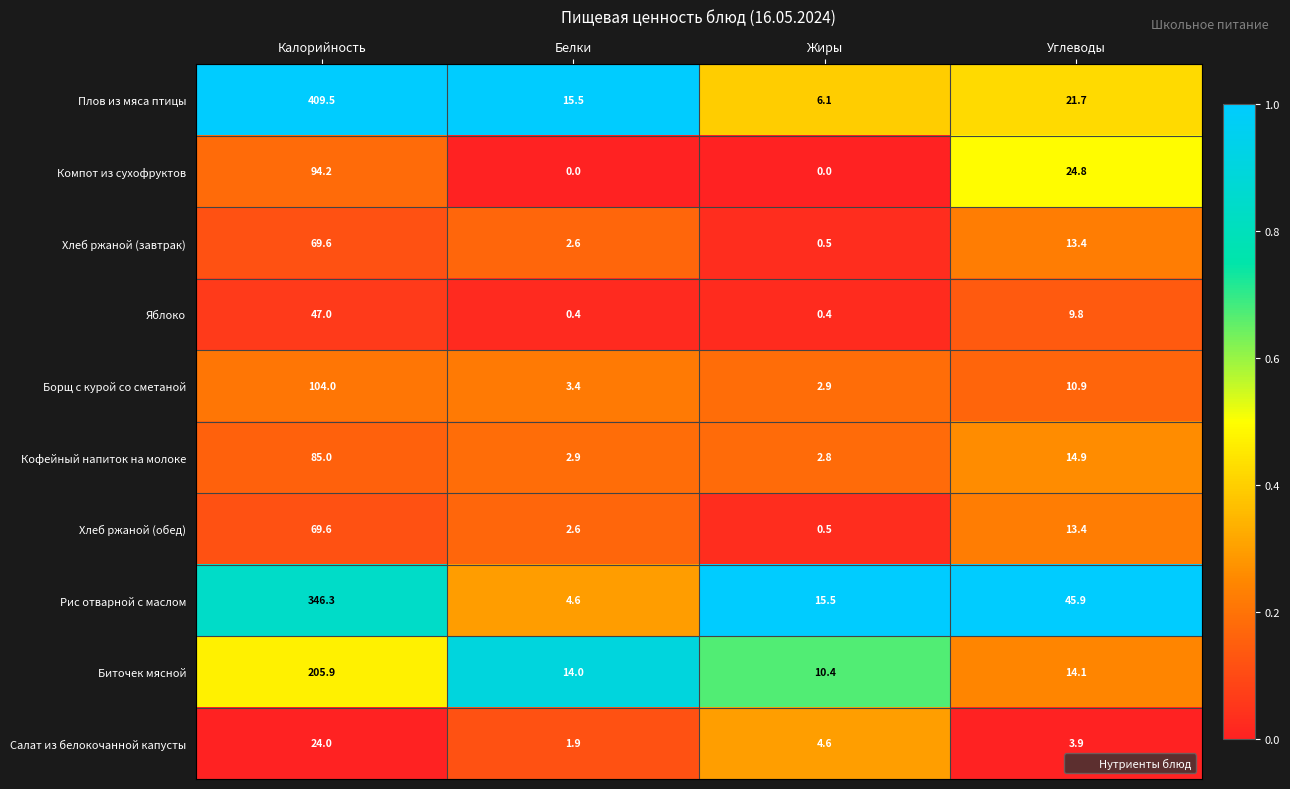

Which series changed the most between Калорийность and Жиры?

Плов из мяса птицы